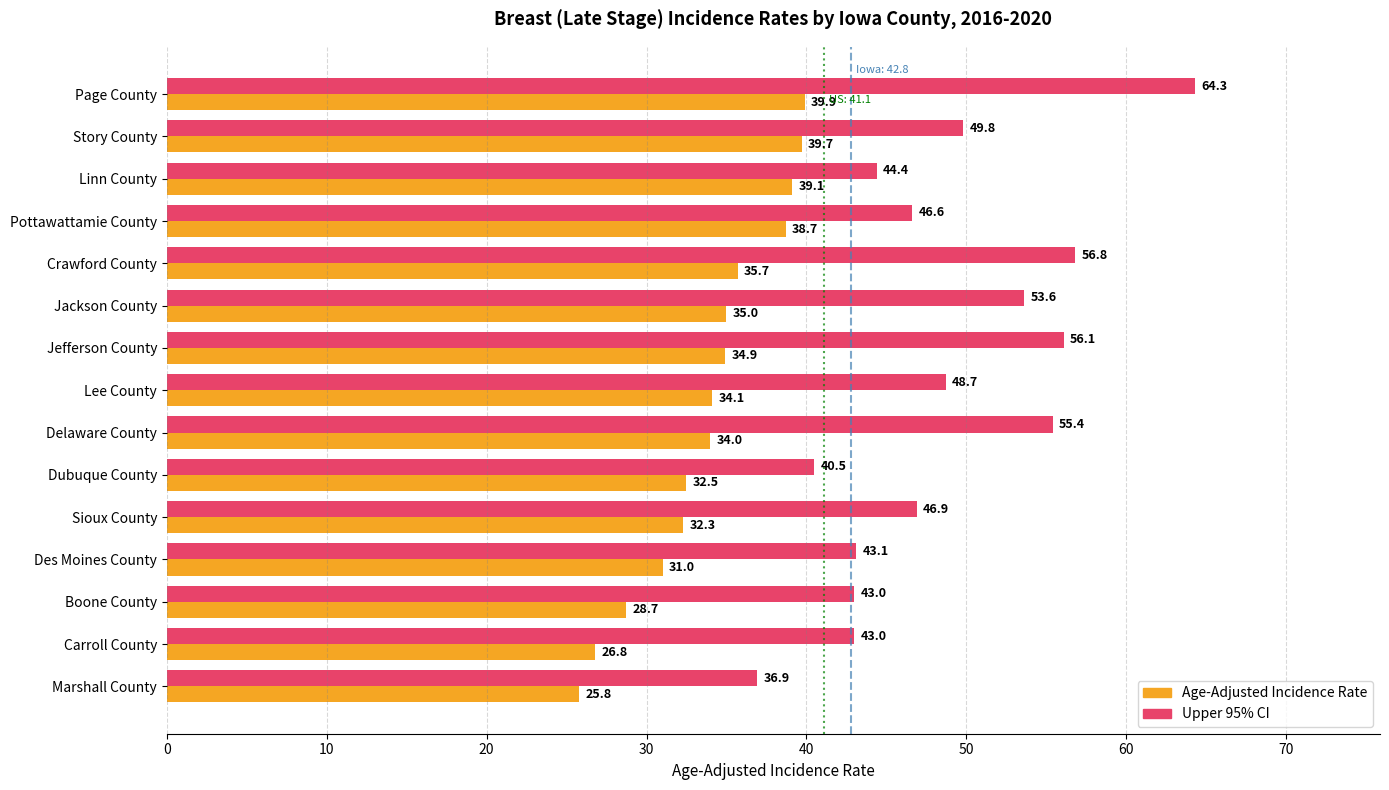

The Upper 95% CI series shows 97.1 at Crawford County. True or false?

False